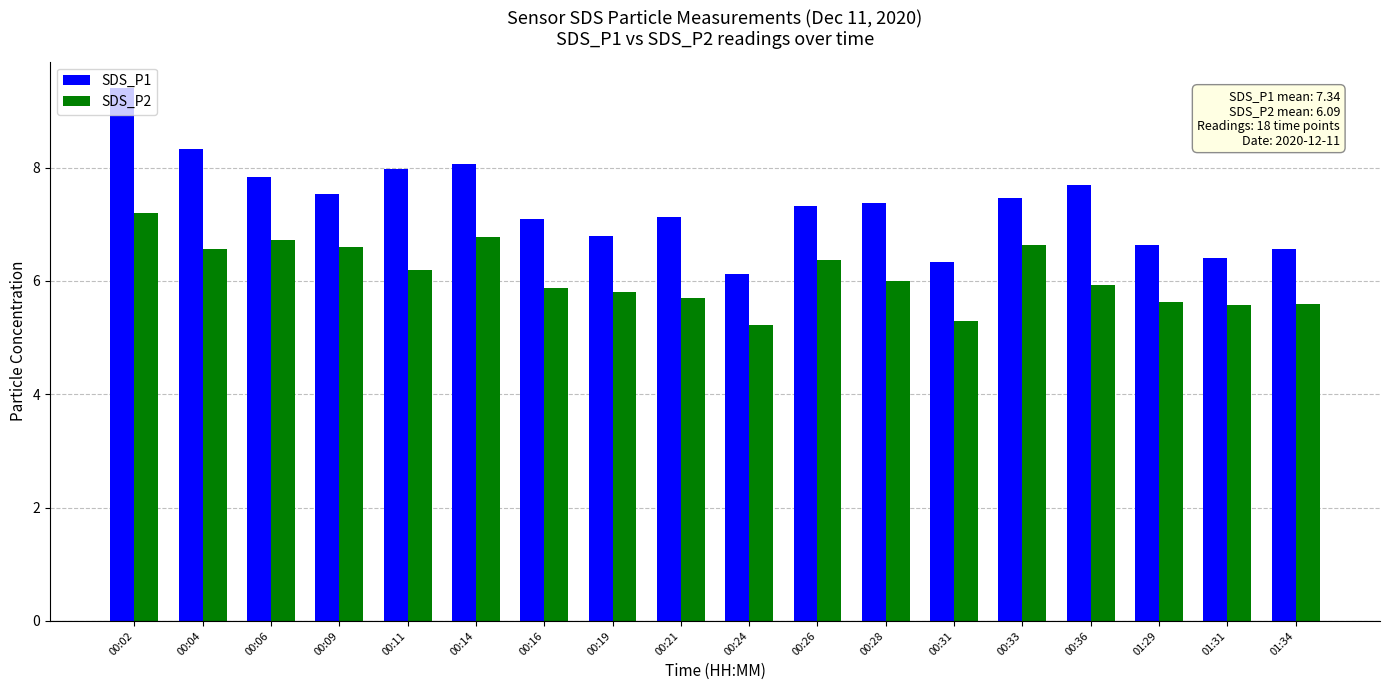

What is the average value of the SDS_P1 series?

7.3